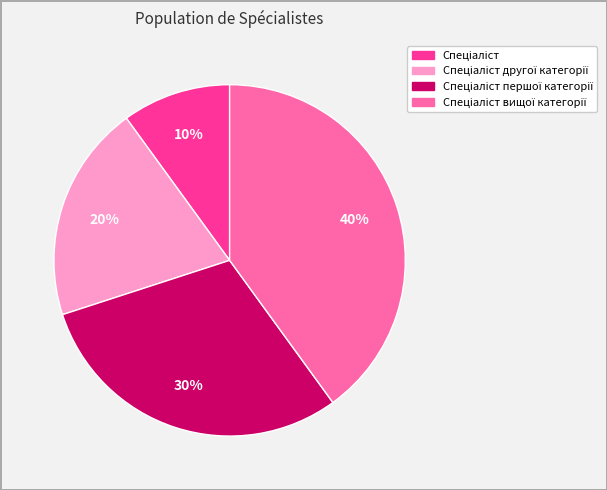

To the nearest percent, what is the average slice percentage?

25%